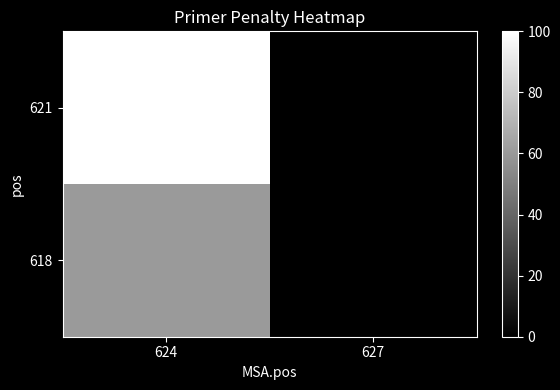

How many series are shown in this chart?

2